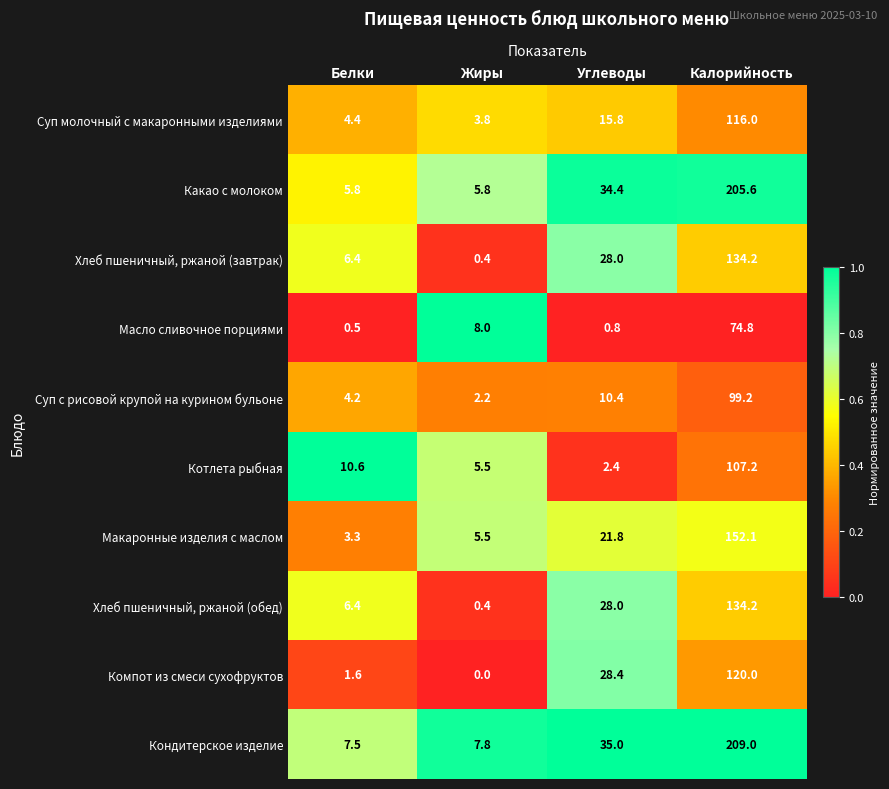

Count the number of categories in the chart.

4